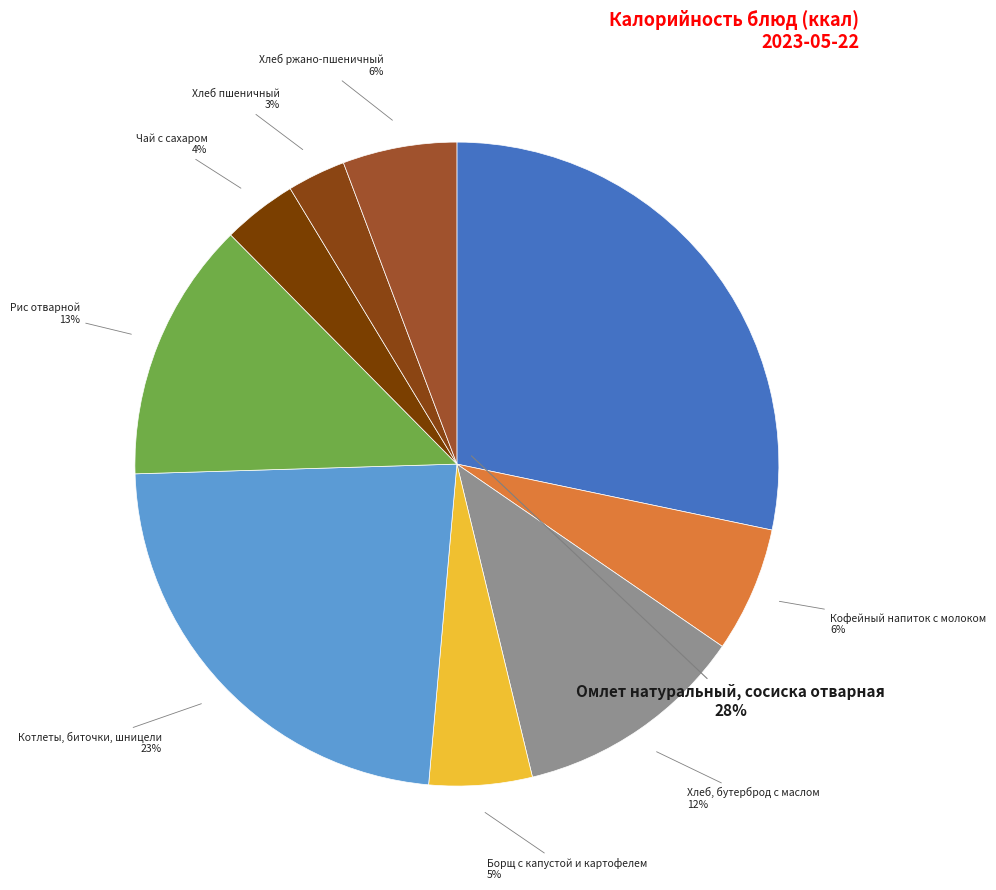

To the nearest percent, what portion does Хлеб пшеничный represent?

3%